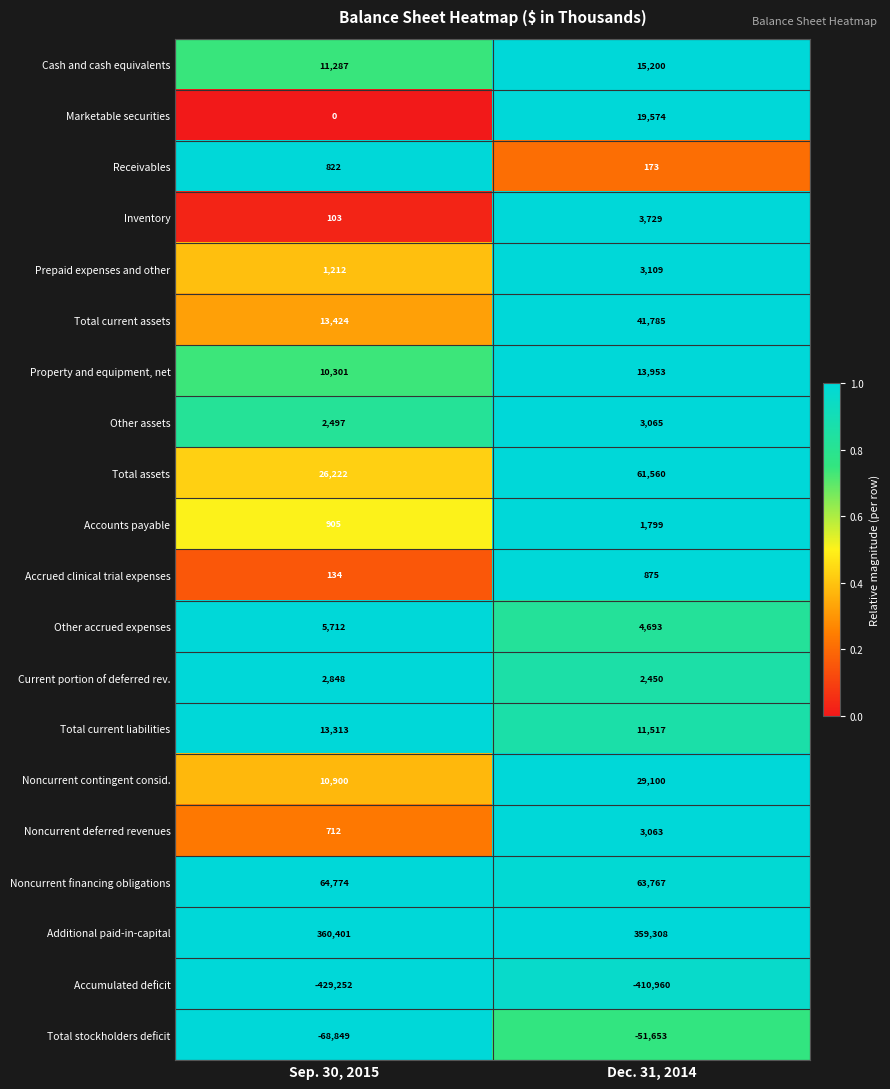

Rank the categories by Additional paid-in-capital value from lowest to highest.

Dec. 31, 2014, Sep. 30, 2015